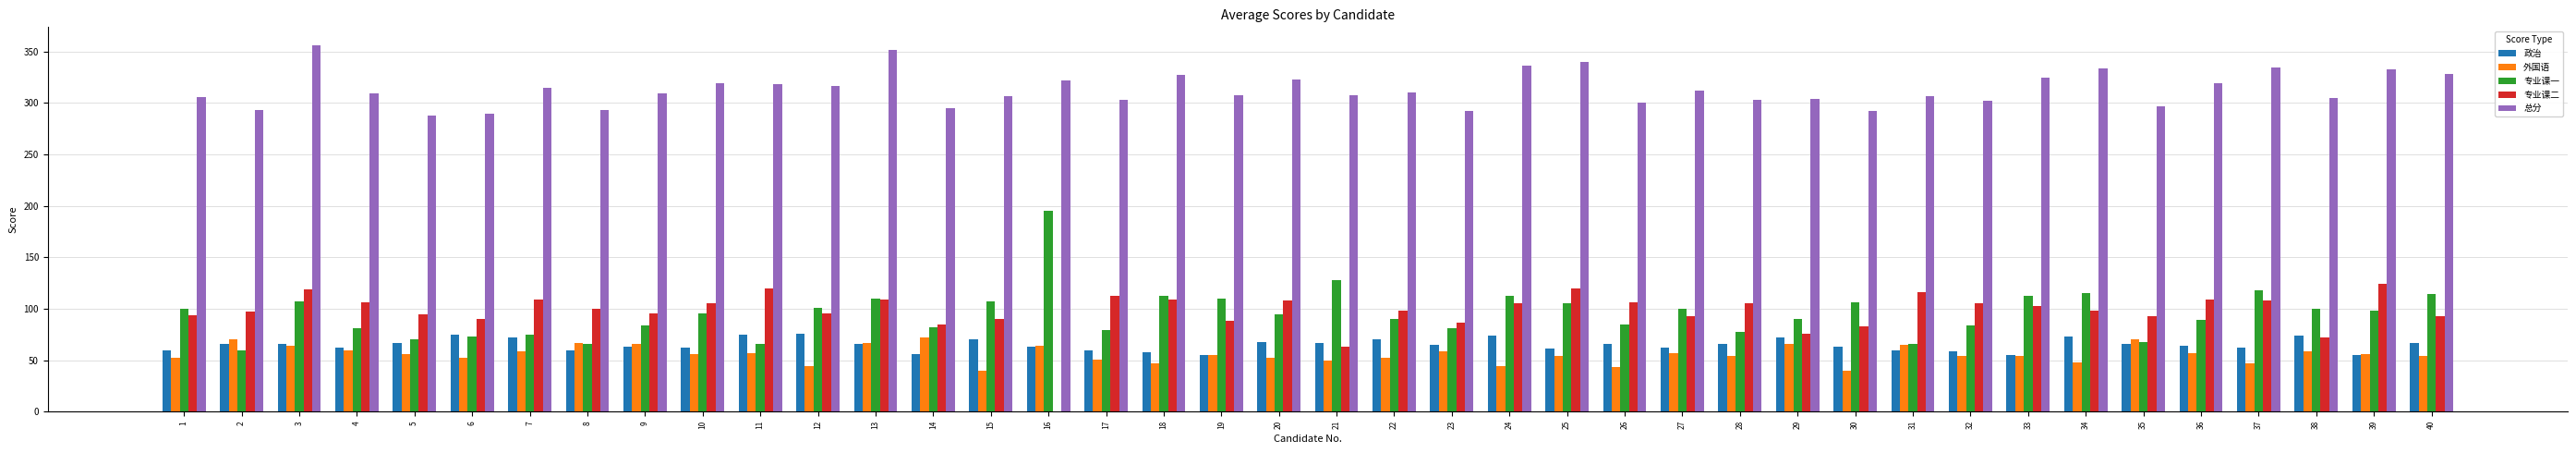

Which series has the largest total across all categories?

总分